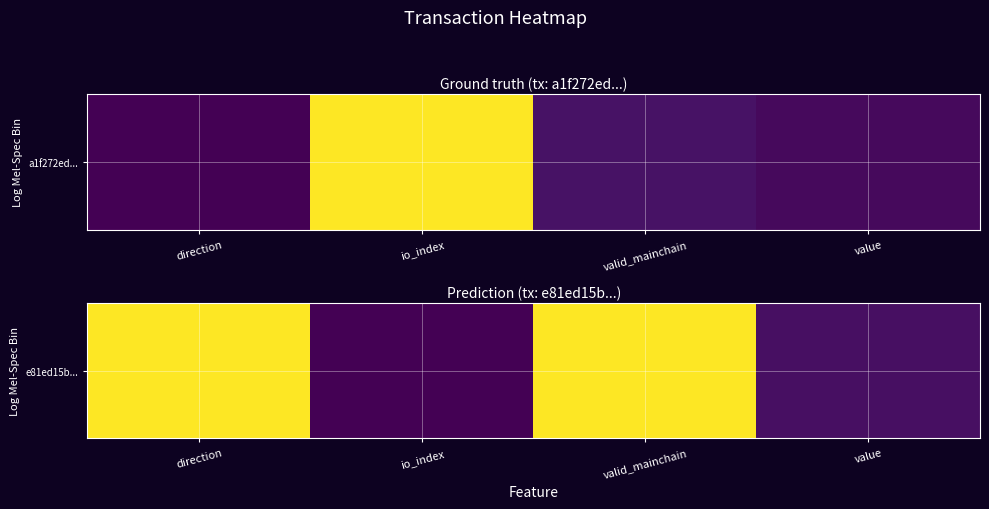

What is the sum of the values at io_index and valid_mainchain?

1.0